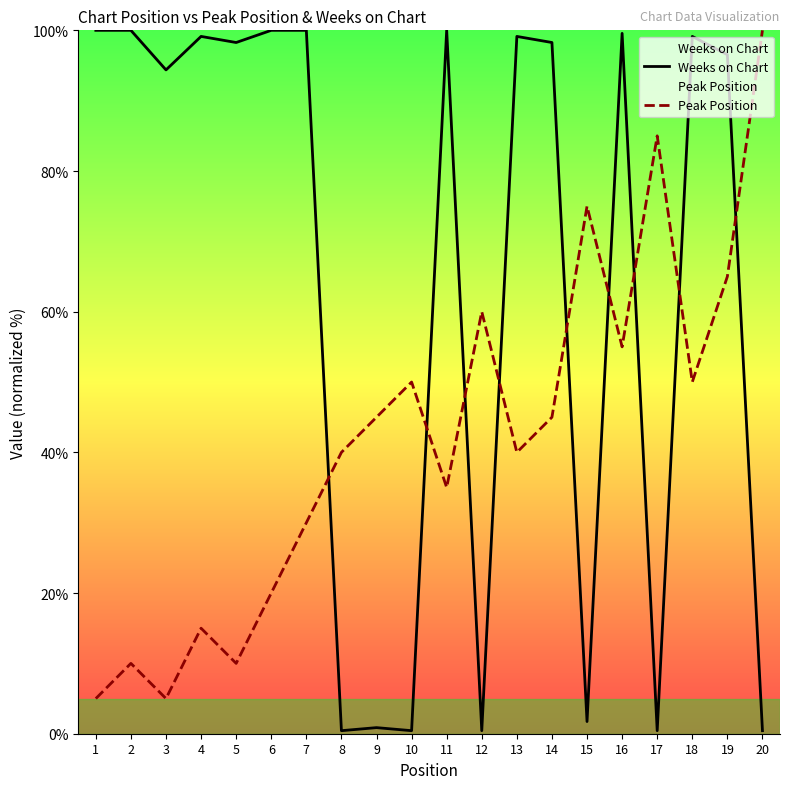

Which series has the widest spread of values?

Weeks on Chart